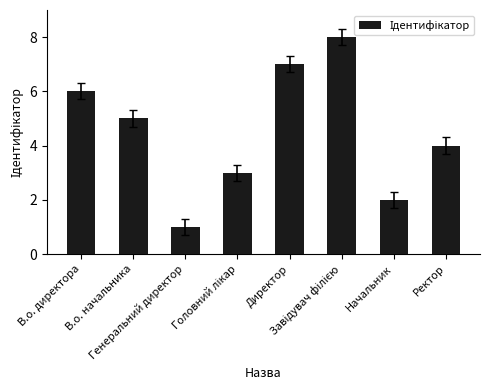

What is the ratio of the value at Начальник to the value at В.о. начальника?

0.4